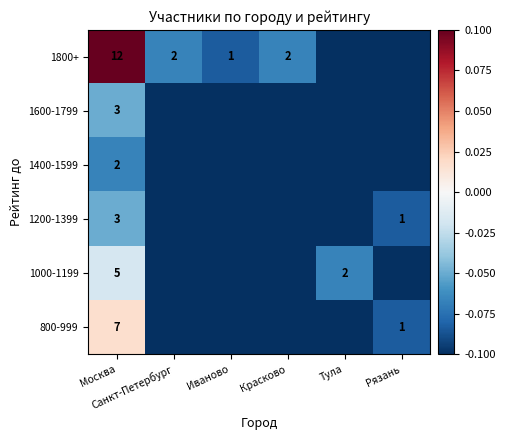

Which series has the largest total across all categories?

1800+